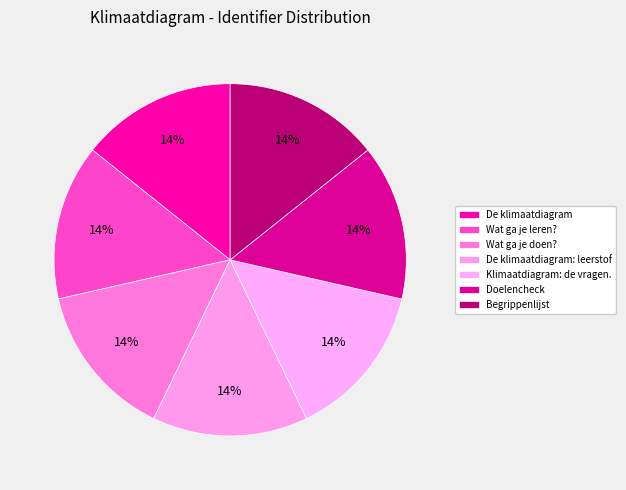

To the nearest percent, what is the combined percentage of De klimaatdiagram: leerstof and Wat ga je doen??

29%